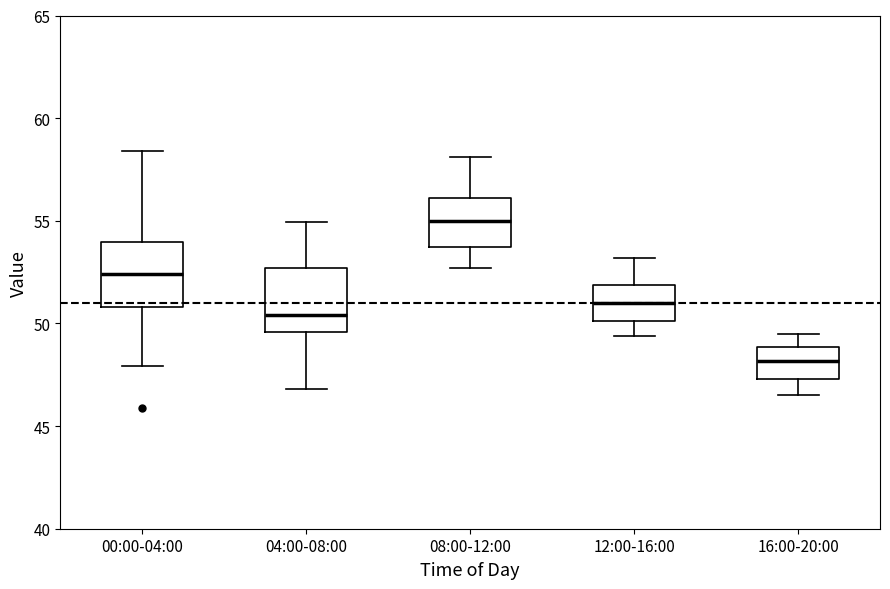

Reading left to right, read every box against the y-axis: the position of its median line, the range the box covers, and the ends of its whiskers. The values are not printed on the chart, so give them approximately, as read against the axis.

00:00-04:00: median 52.5, box 51.0 to 54.0, whiskers 48.0 to 58.5
04:00-08:00: median 50.5, box 49.5 to 52.5, whiskers 47.0 to 55.0
08:00-12:00: median 55.0, box 53.5 to 56.0, whiskers 52.5 to 58.0
12:00-16:00: median 51.0, box 50.0 to 52.0, whiskers 49.5 to 53.0
16:00-20:00: median 48.0, box 47.5 to 49.0, whiskers 46.5 to 49.5